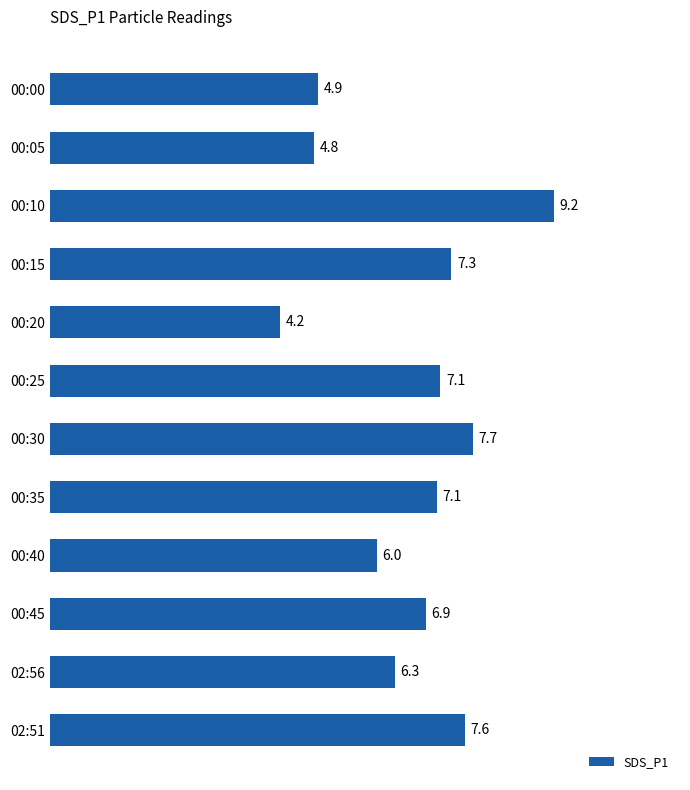

Reading top to bottom, transcribe all the data shown in this chart.

00:00=4.9	00:05=4.8	00:10=9.2	00:15=7.3	00:20=4.2	00:25=7.1	00:30=7.7	00:35=7.1	00:40=6.0	00:45=6.9	02:56=6.3	02:51=7.6